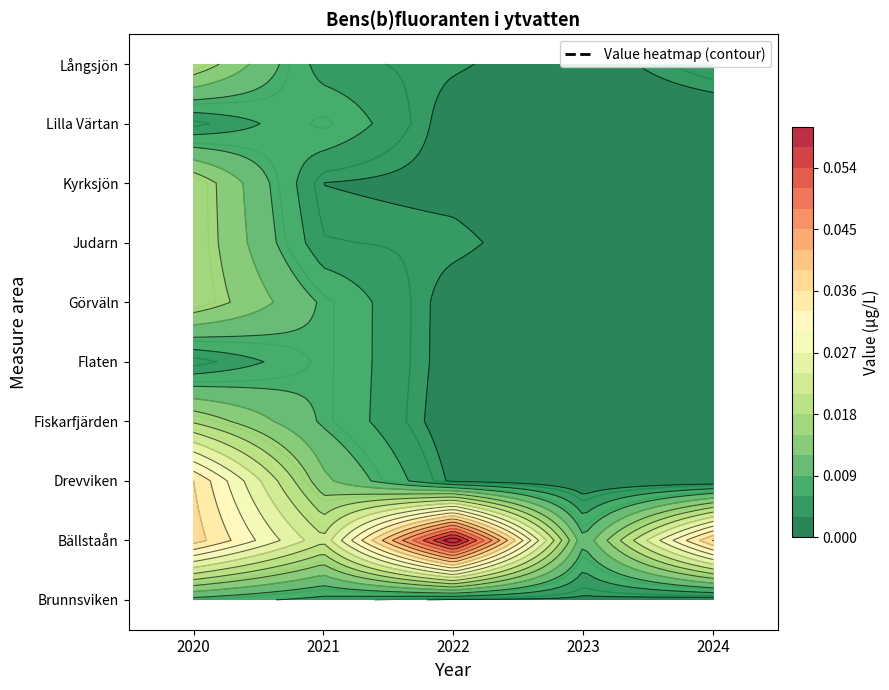

Which series has the widest spread of values?

Bällstaån